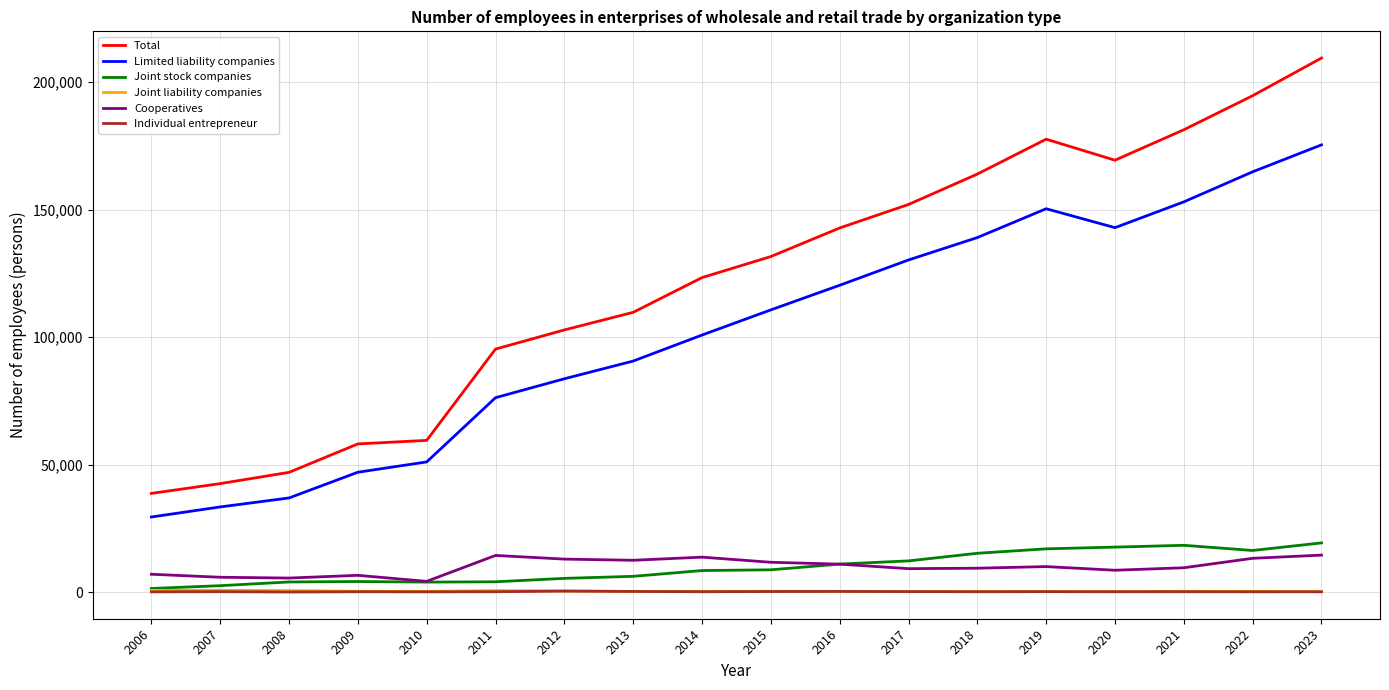

What is the maximum value for Total?

209503